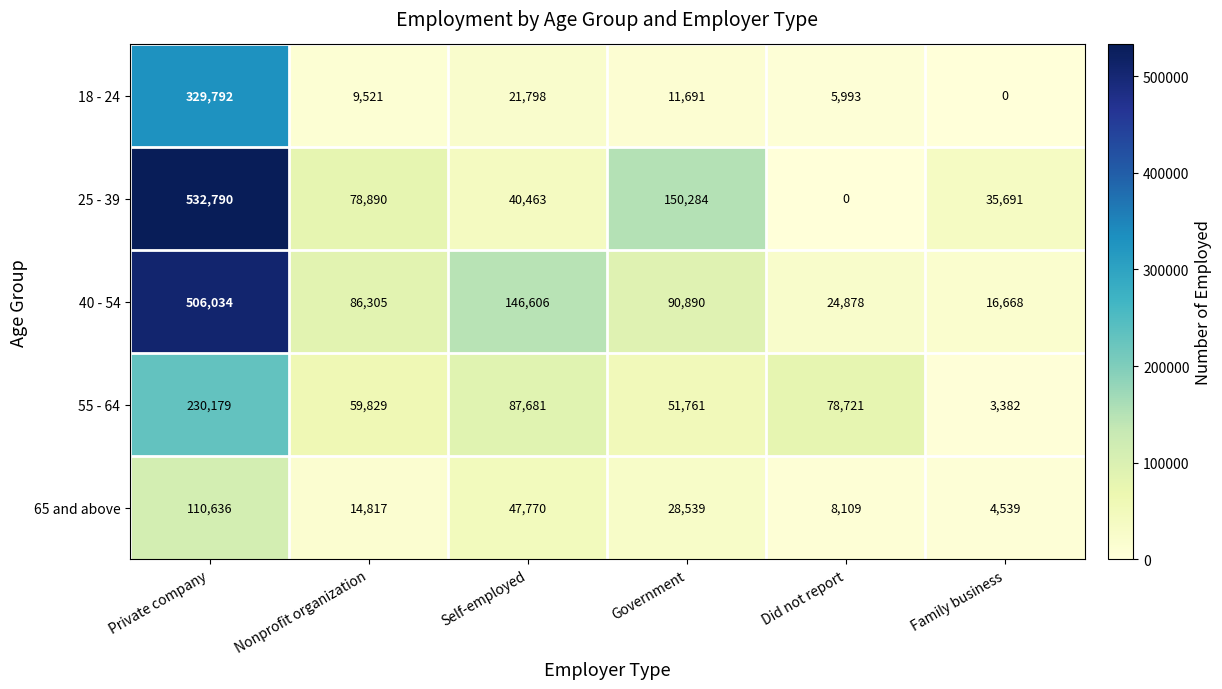

Which series has the largest total across all categories?

40 - 54